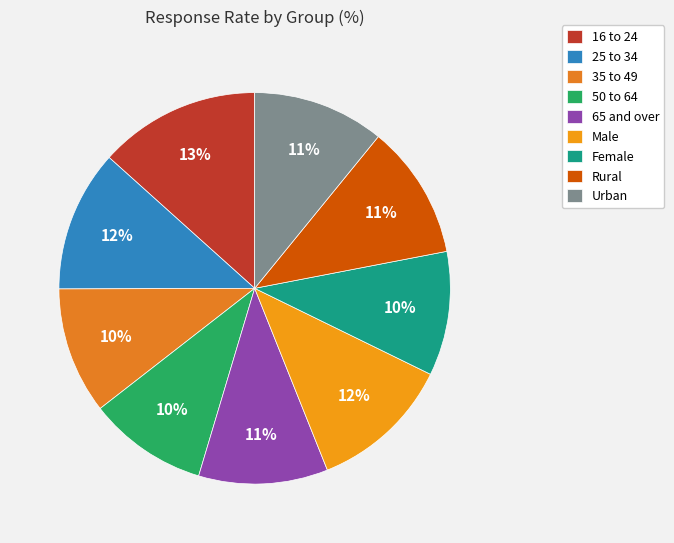

How many segments does this pie chart have?

9